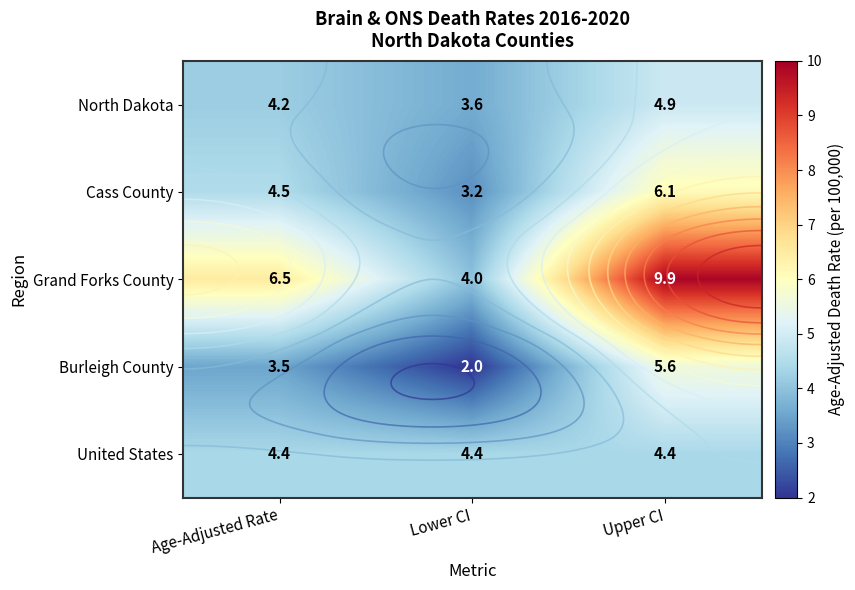

Which has a higher value, Lower CI or Age-Adjusted Rate?

Age-Adjusted Rate